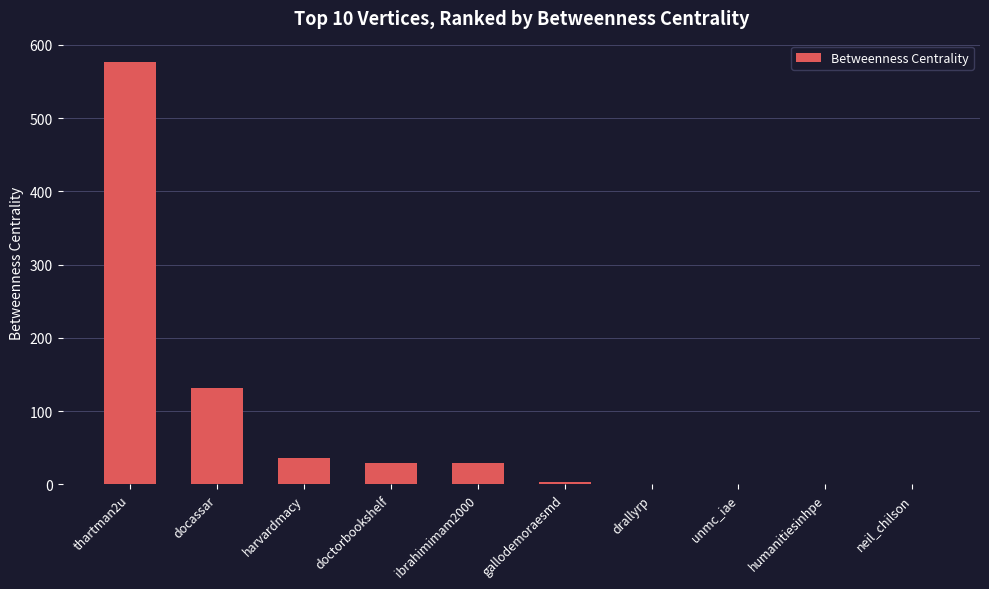

What is the change in value from docassar to neil_chilson?

-131.0